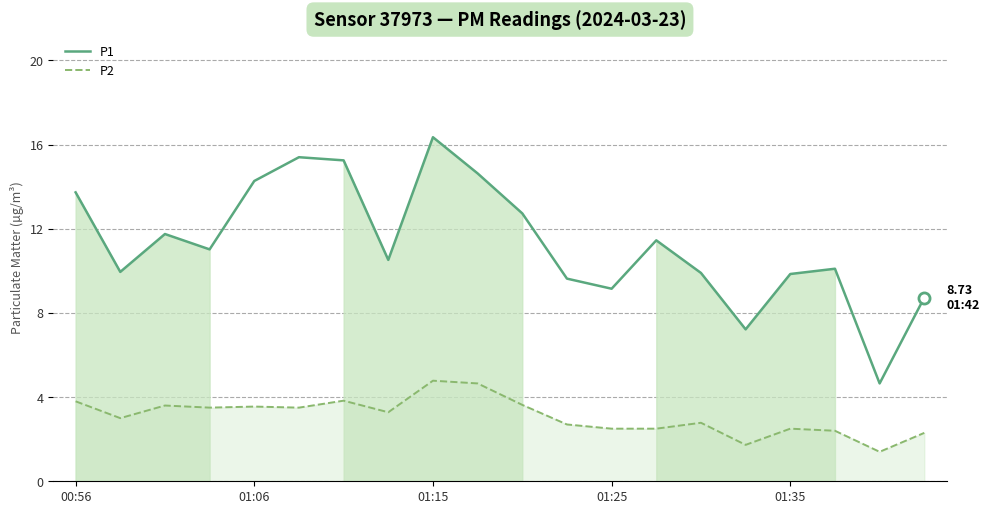

Is it true that P2 equals 4.8 at 01:15?

True